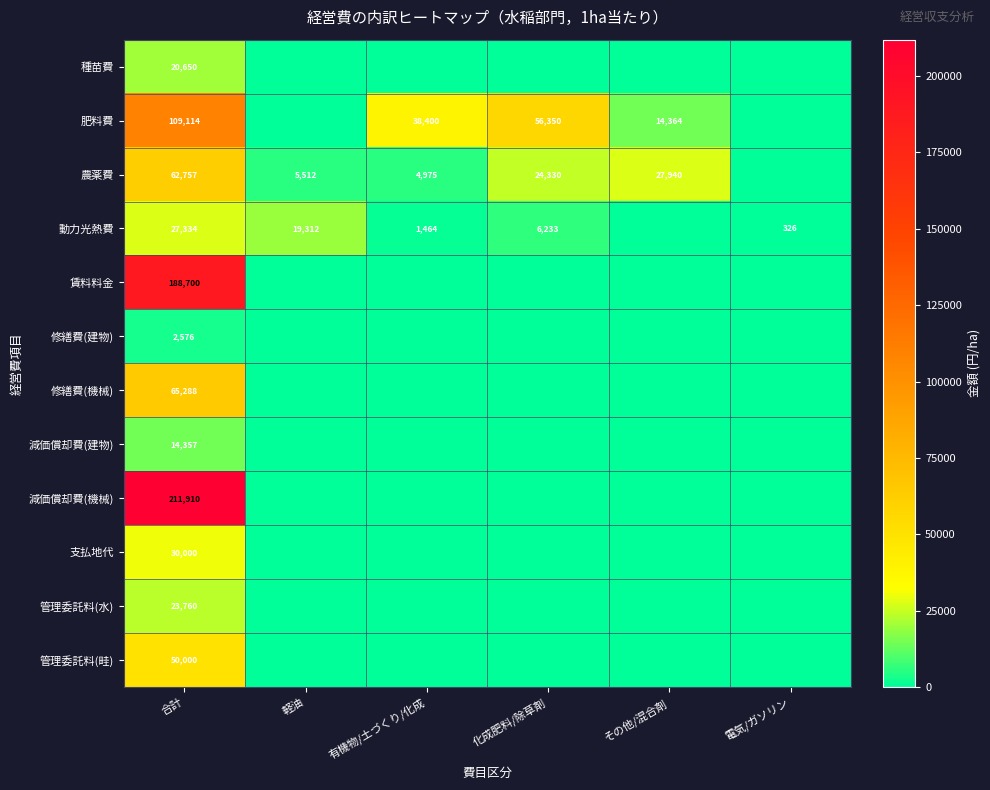

The value of 肥料費 at 化成肥料/除草剤 is 87332. True or false?

False